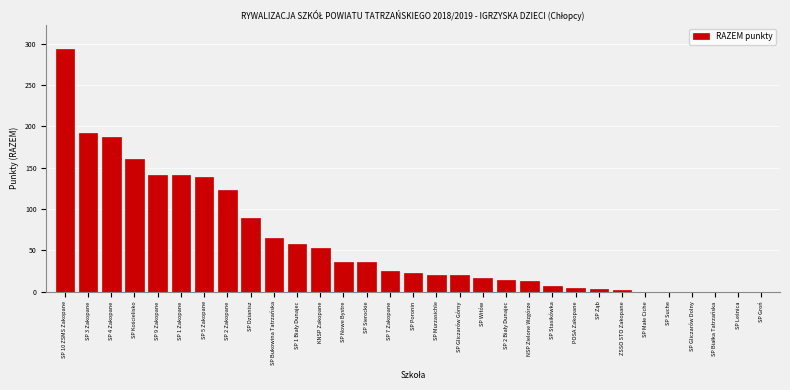

What is the sum of the values at SP Gliczarów Dolny and SP Witów?

16.0